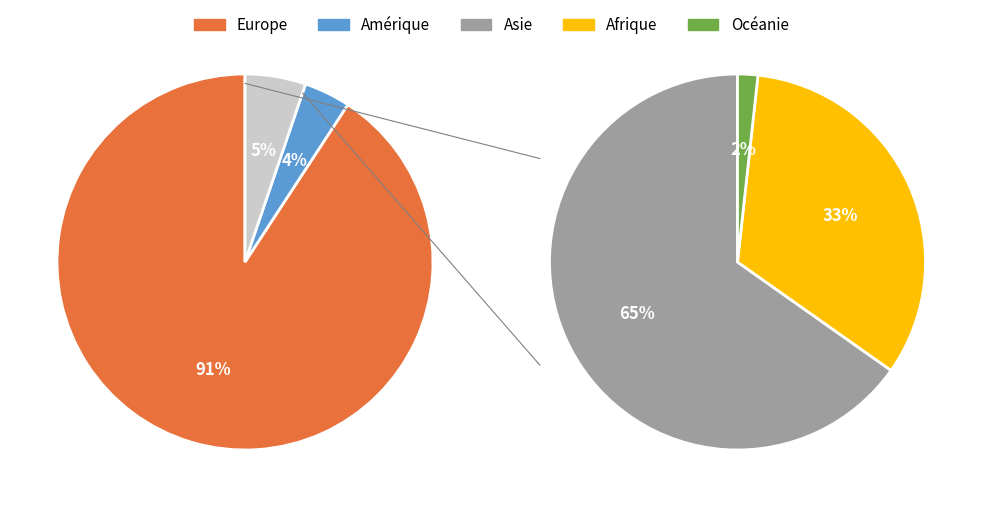

What percentage do Europe and Amérique together represent?

94.8%